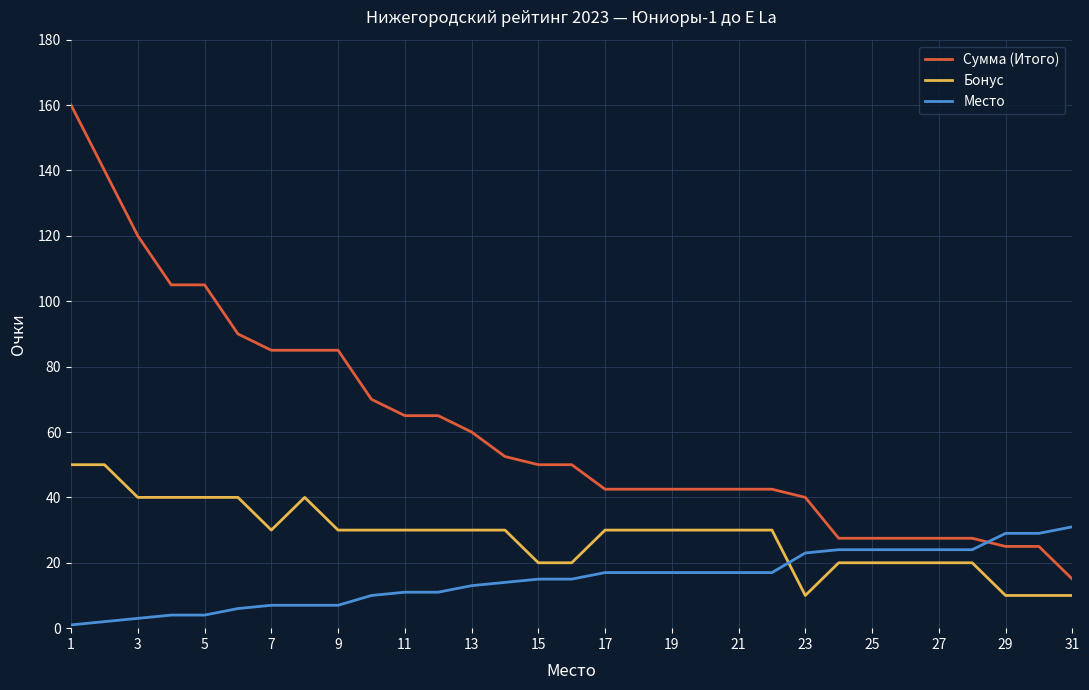

Rank the series by their average value, from lowest to highest.

Место, Бонус, Сумма (Итого)